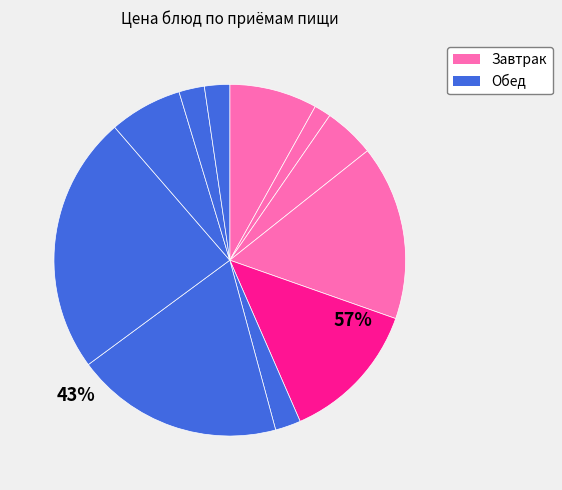

What is the smallest slice in the pie chart?

Чай с сахаром